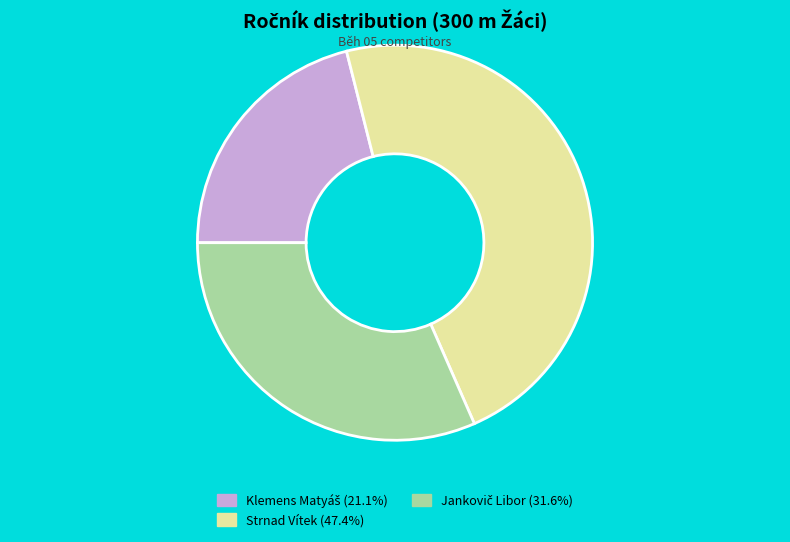

Does Strnad Vítek represent more than half of the total?

No